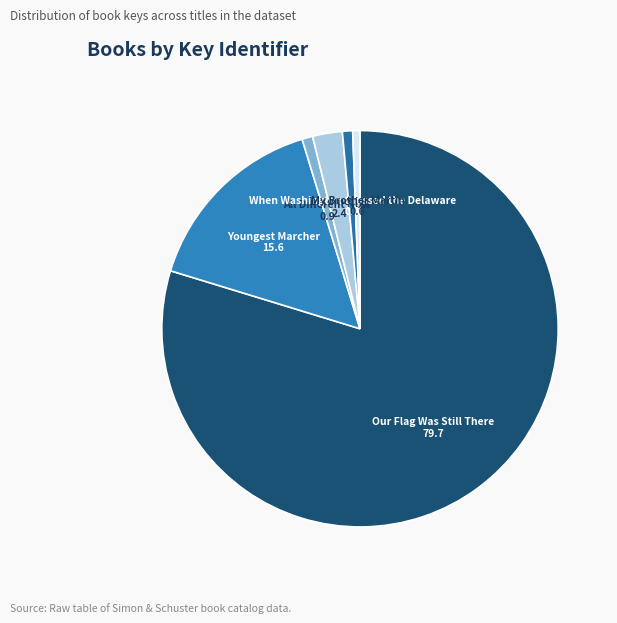

Do My Brother Martin and Youngest Marcher together represent more than half of the pie?

No